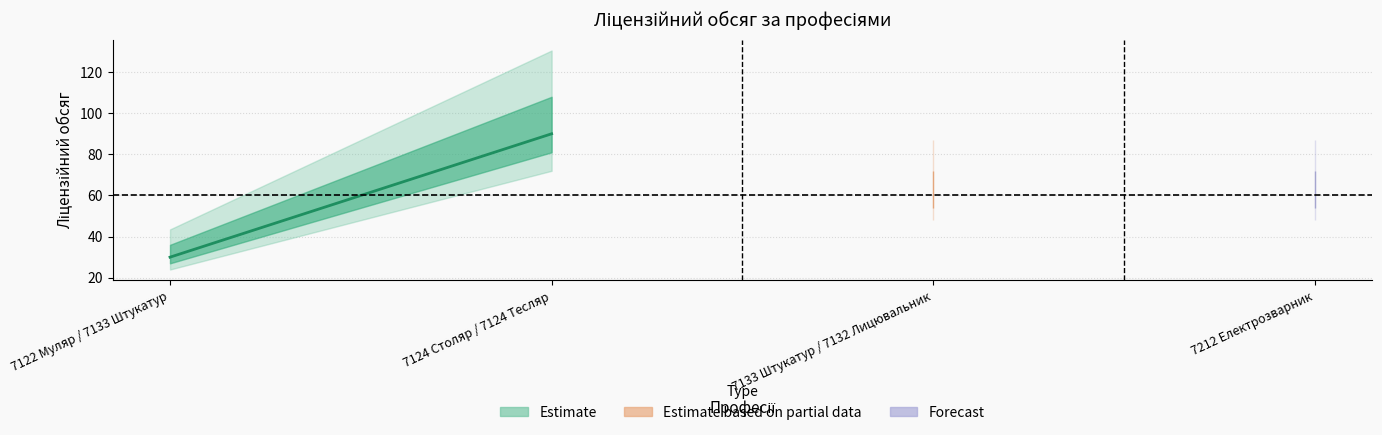

How many values are between 60 and 90?

3